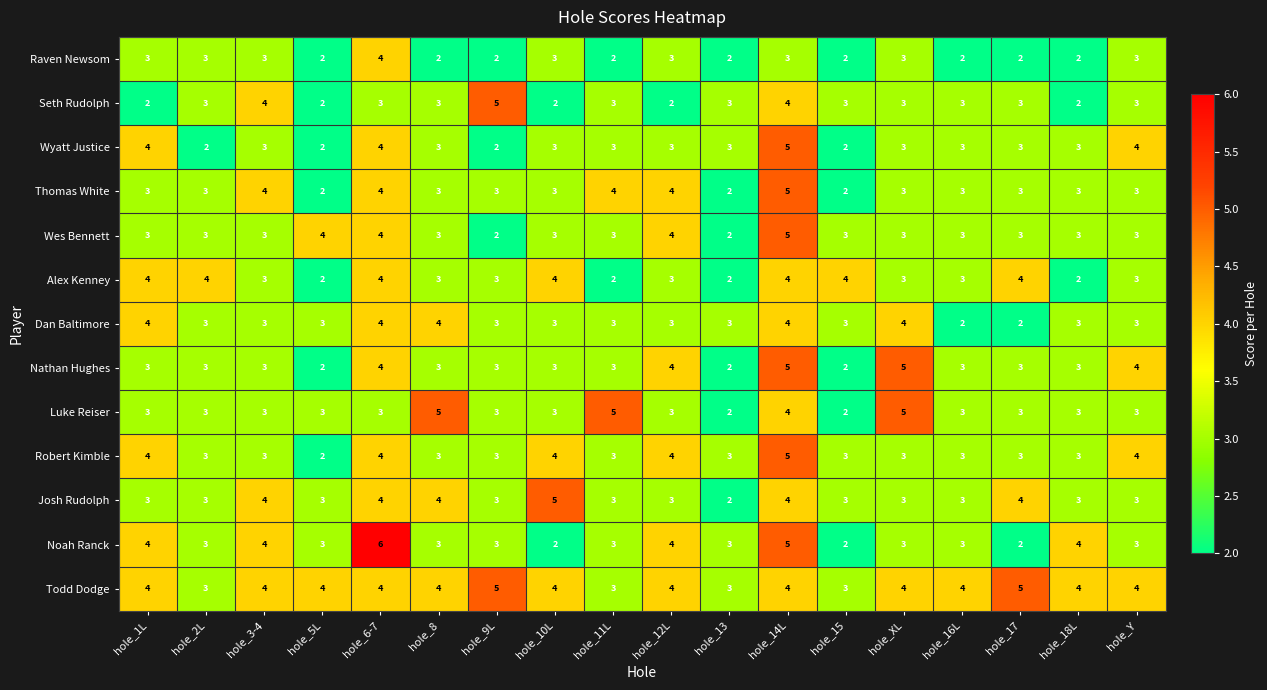

How many values in the Alex Kenney series are below 3?

4